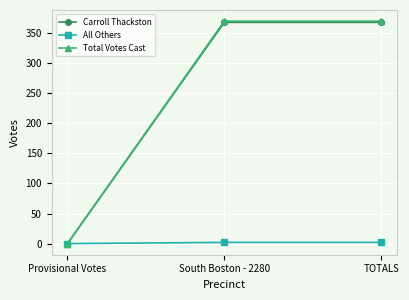

How many distinct data groups are displayed?

3